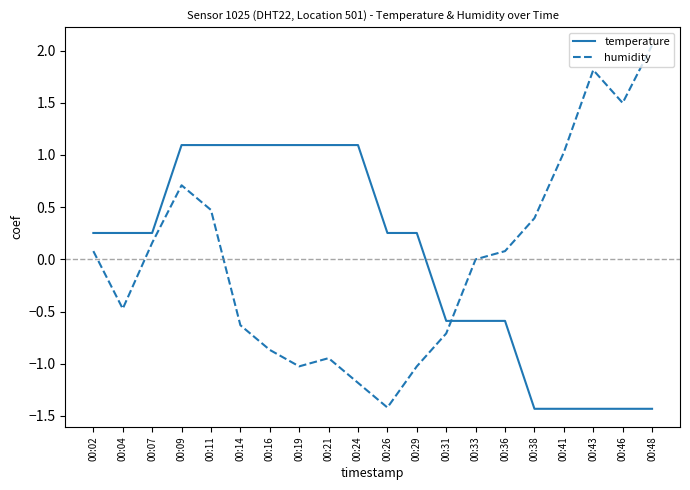

True or false: temperature has a value of 1.1 at 00:19.

True